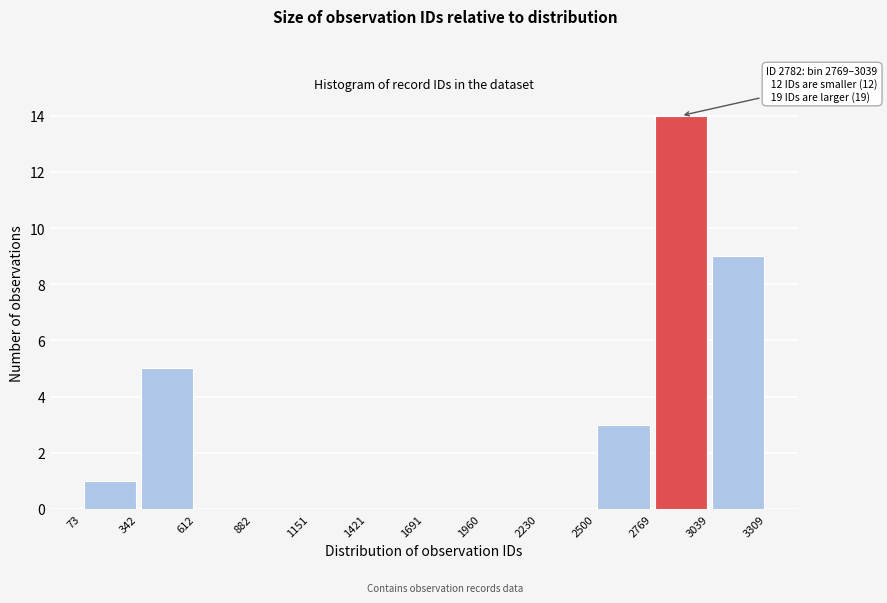

Over which range of the x-axis is the bar tallest?

2769 to 3039